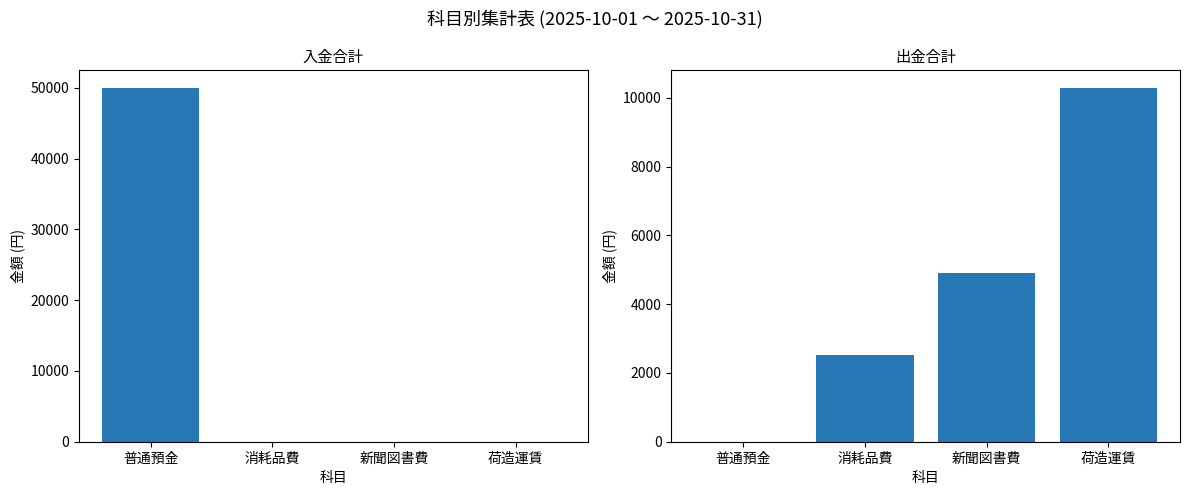

What is the spread (max minus min) of values at 新聞図書費?

4900